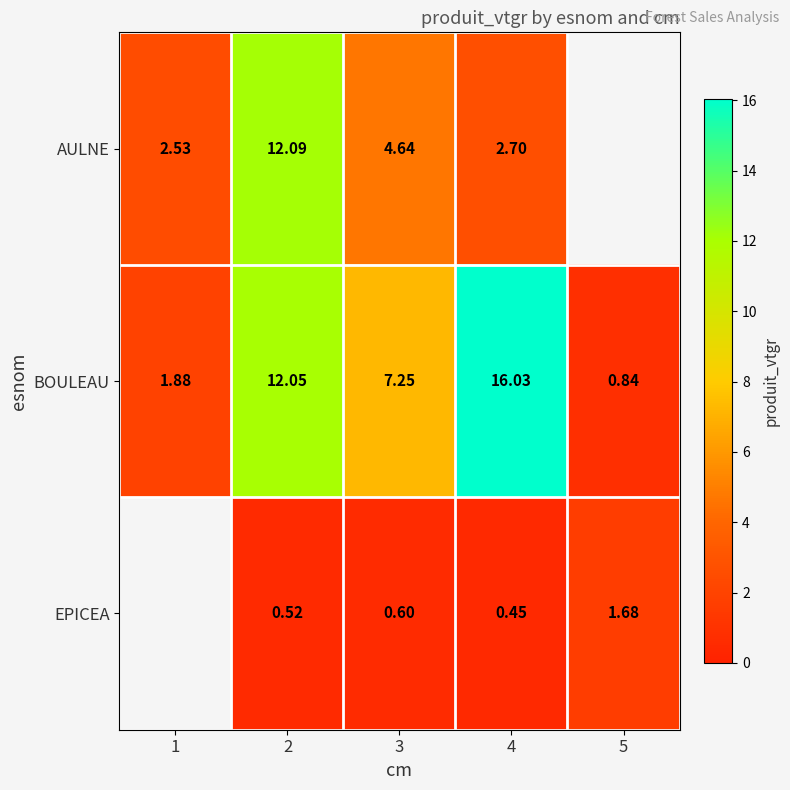

Is the value of BOULEAU at 1 greater than the value of EPICEA at 3?

Yes